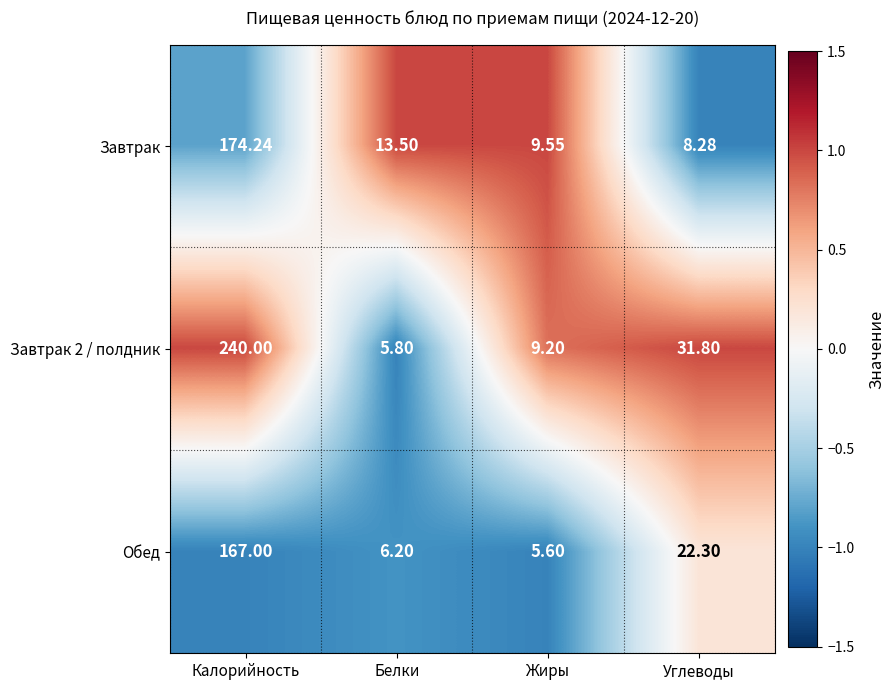

Is the value of Завтрак at Калорийность greater than the value of Обед at Жиры?

Yes